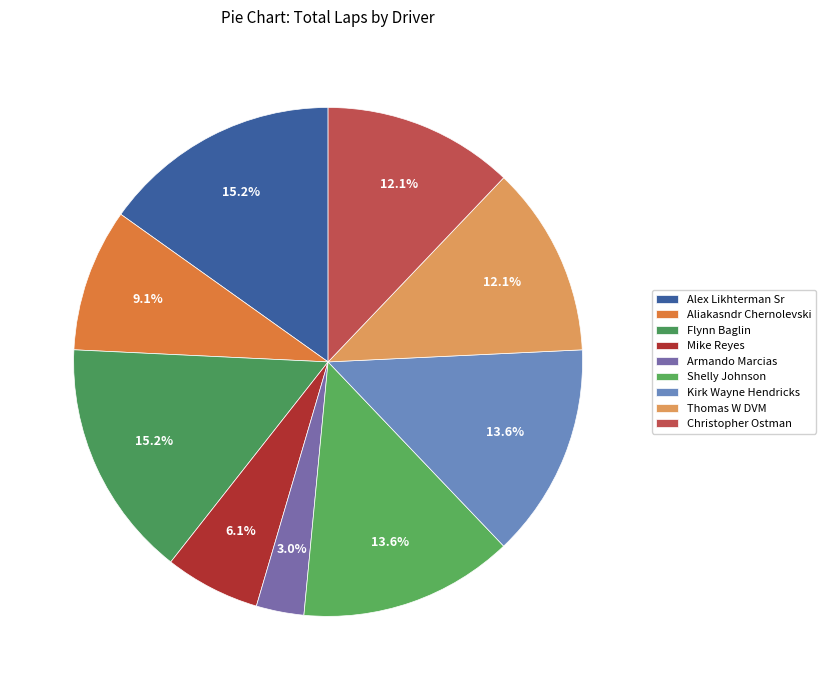

True or false: Aliakasndr Chernolevski accounts for 9% of the total.

True